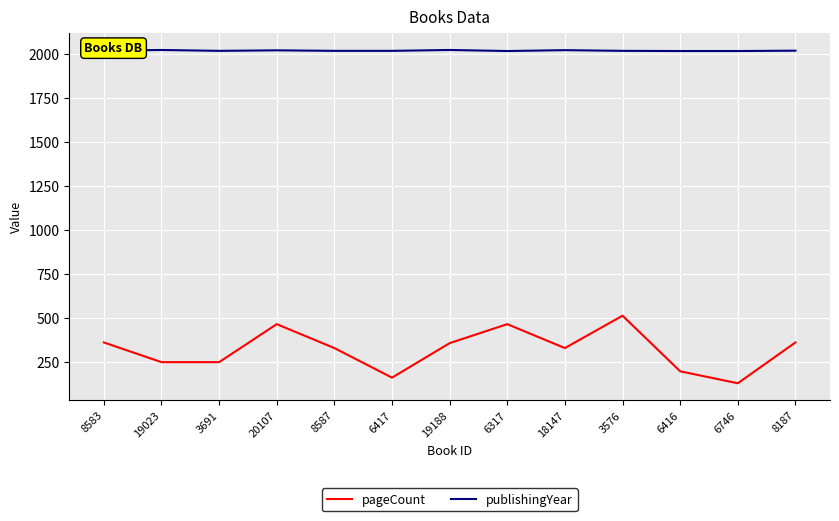

Which series has the largest total across all categories?

publishingYear